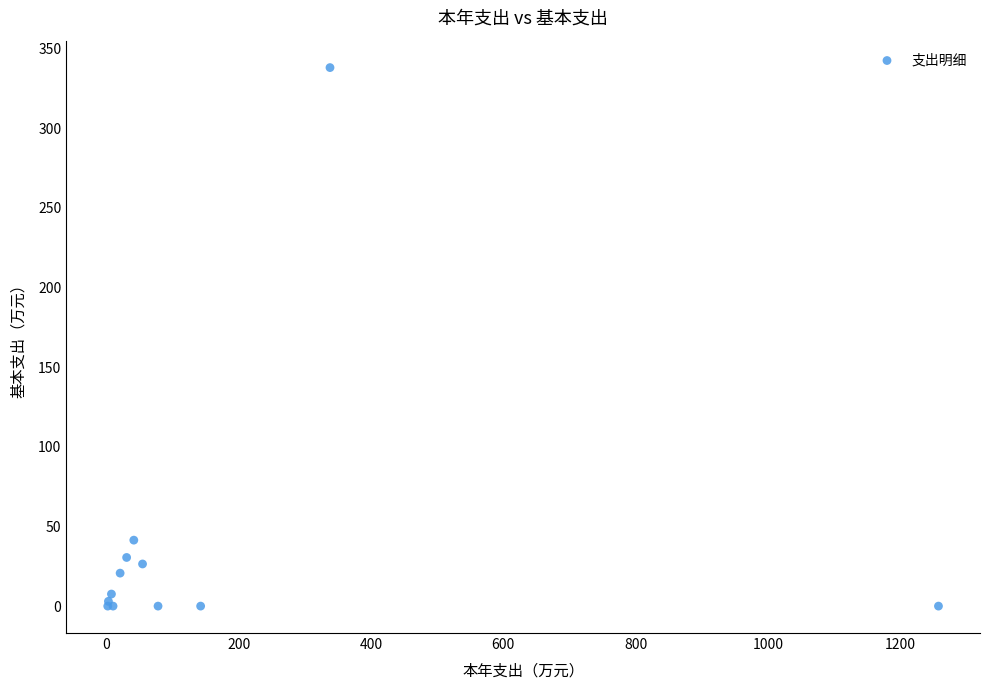

What Y value in the scatter plot is closest to 168?

41.4